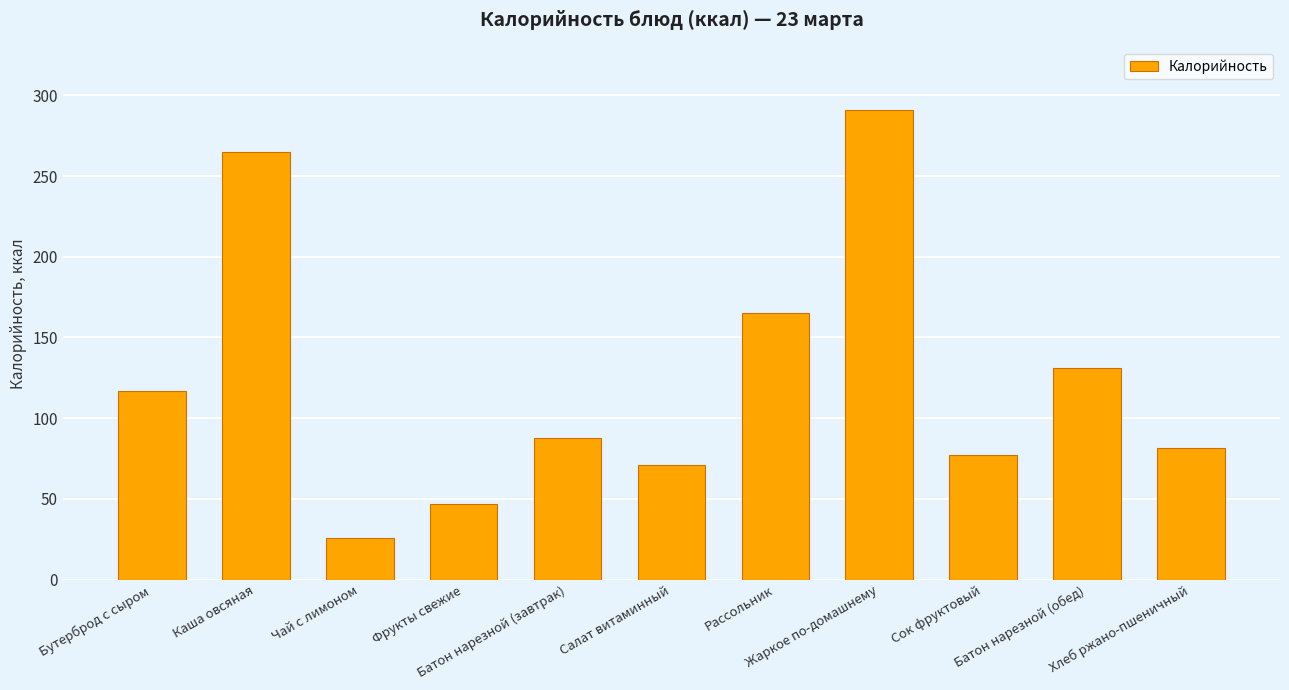

What position from the right is Рассольник?

5